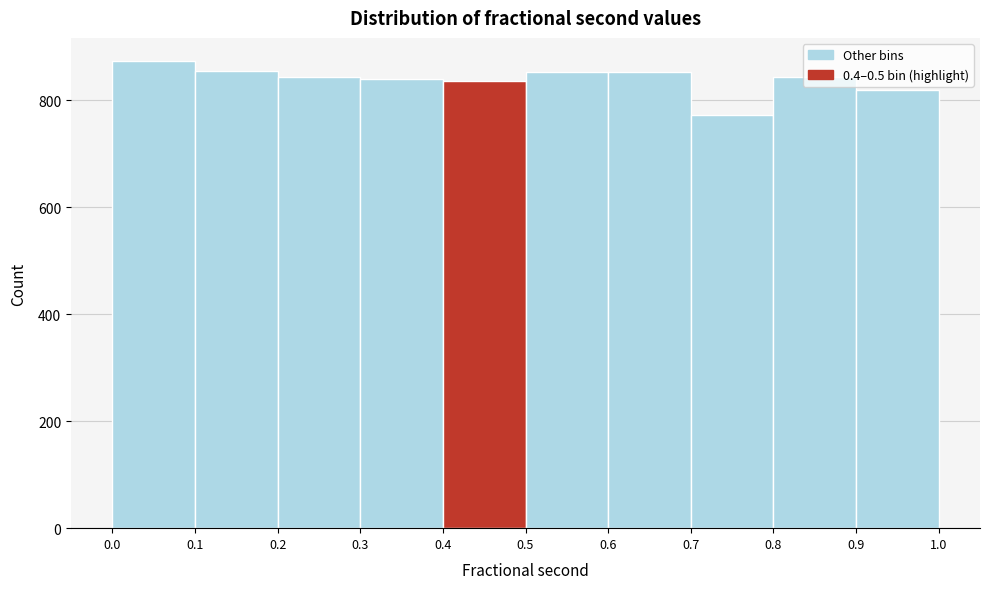

Reading left to right, transcribe this chart: for each bar, give the range it covers on the x-axis and its height. The values are not printed on the chart, so give them approximately, as read against the axis.

0.0 to 0.1: 880
0.1 to 0.2: 860
0.2 to 0.3: 840
0.3 to 0.4: 840
0.4 to 0.5: 840
0.5 to 0.6: 860
0.6 to 0.7: 860
0.7 to 0.8: 780
0.8 to 0.9: 840
0.9 to 1.0: 820